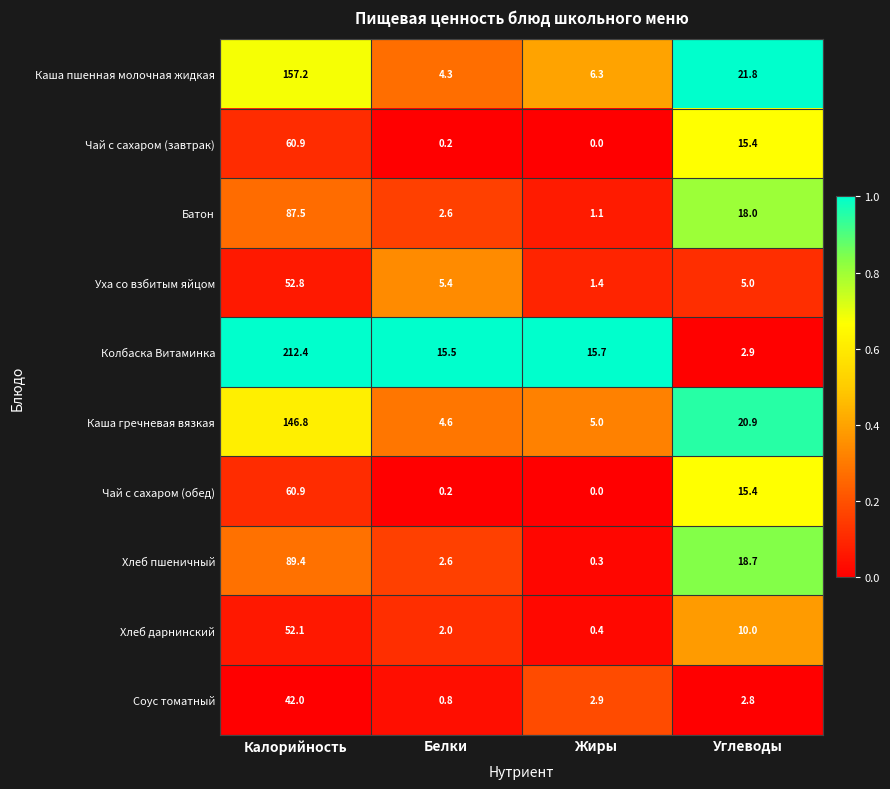

The value of Каша пшенная молочная жидкая at Белки is 4.3. True or false?

True